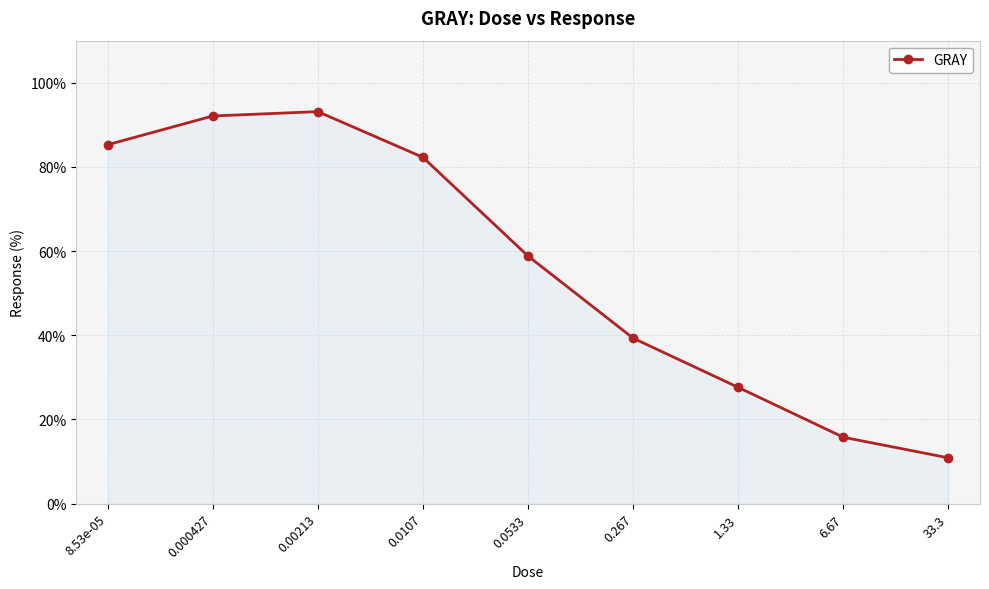

Reading right to left, transcribe all the data shown in this chart.

33.3=10.9	6.67=15.8	1.33=27.6	0.267=39.3	0.0533=58.8	0.0107=82.3	0.00213=93.1	0.000427=92.1	8.53e-05=85.3